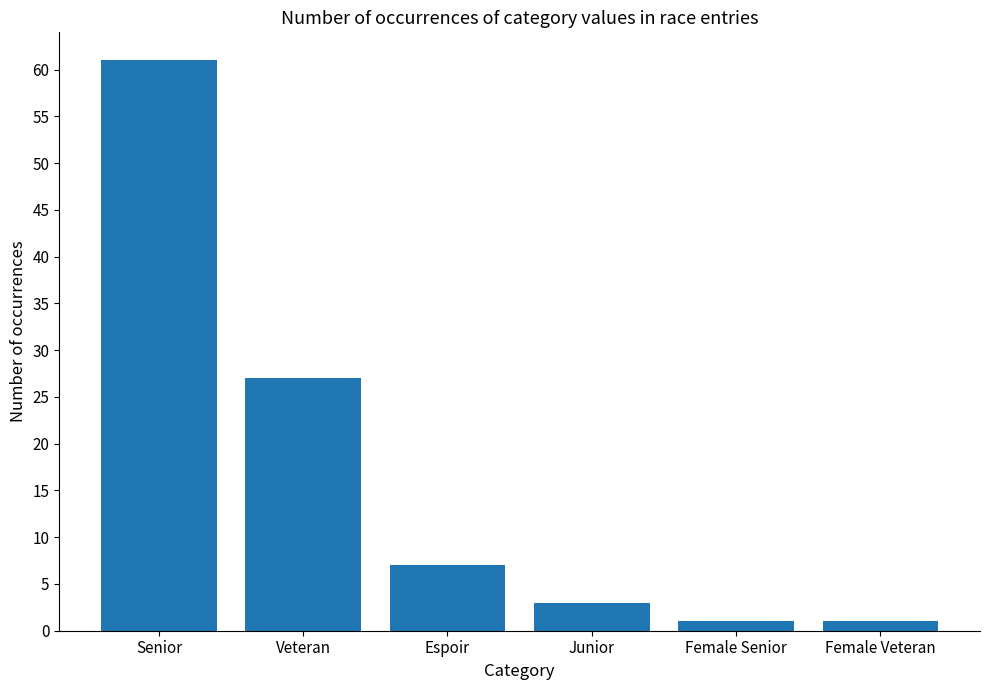

What is the change in value from Veteran to Junior?

-24